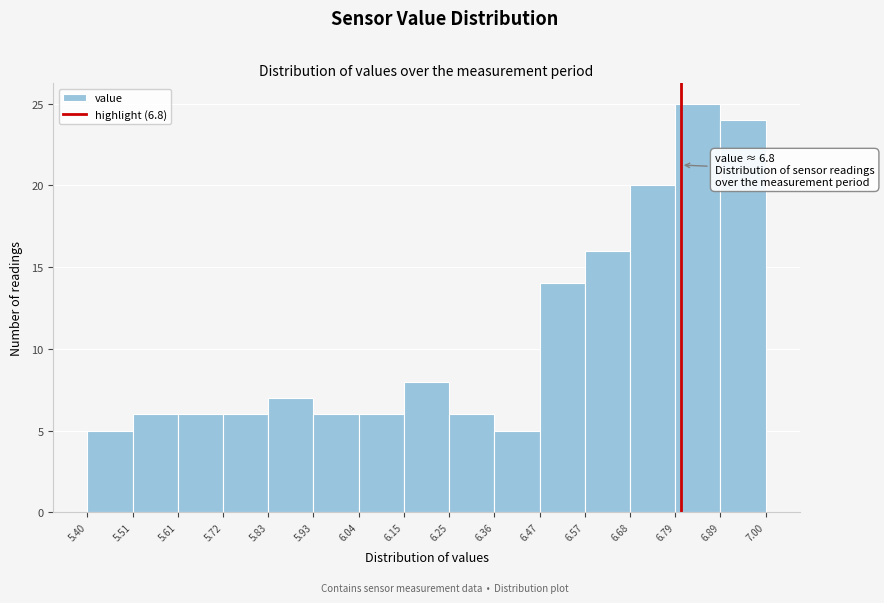

Over which range of the x-axis is the bar tallest?

6.79 to 6.89